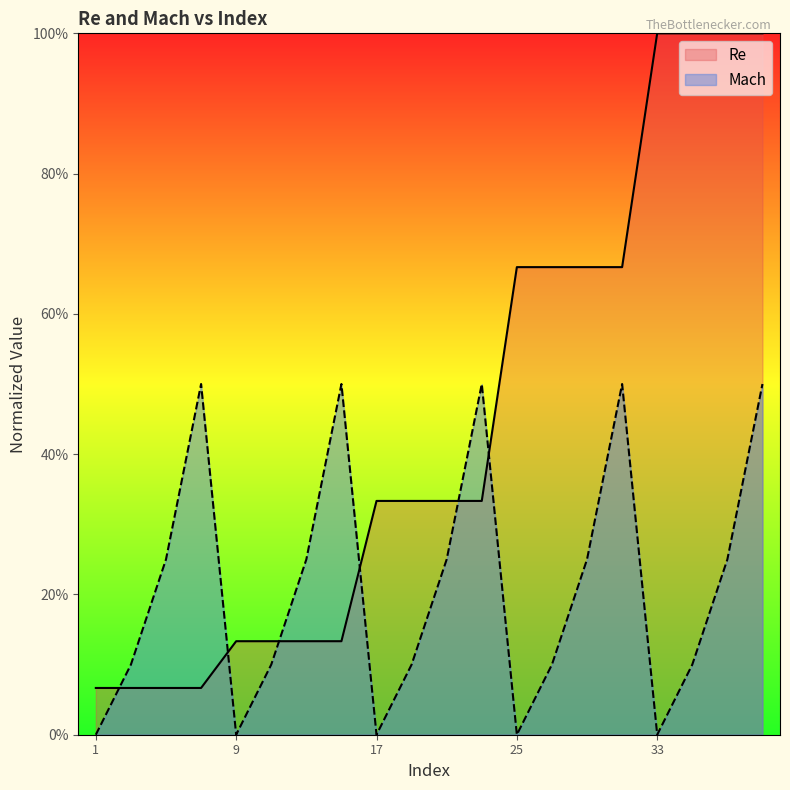

What are all the series names shown in the legend?

Re, Mach